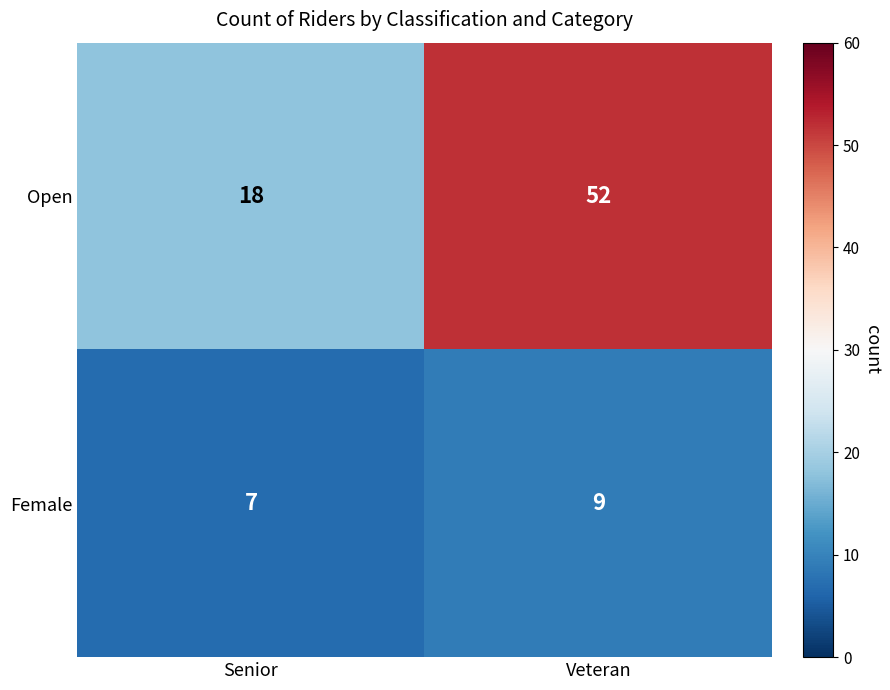

List the labels in order of Open value, largest first.

Veteran, Senior